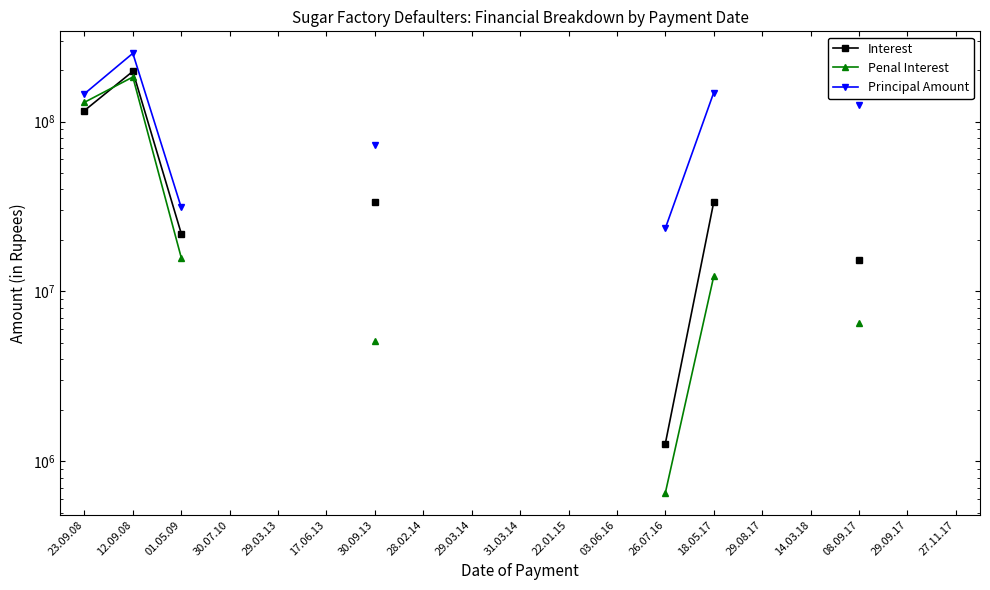

What is the label of the 8th point from the left?

28.02.14